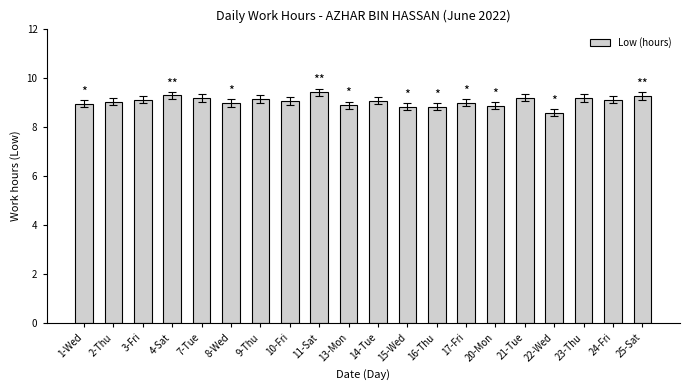

Is it true that the value at 17-Fri is 9.0?

True